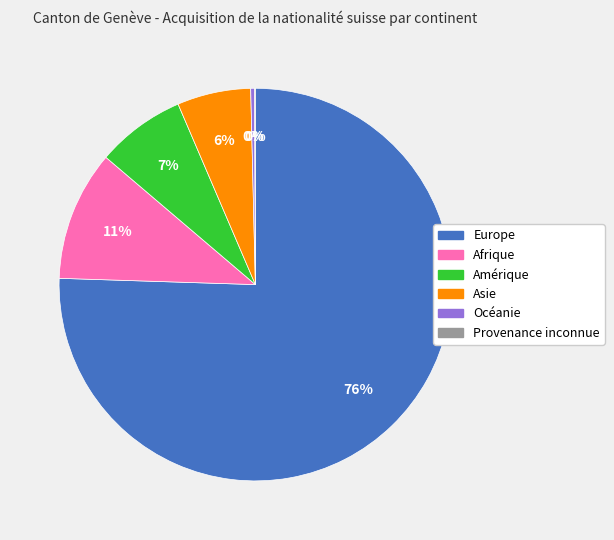

Between Océanie and Afrique, which is larger?

Afrique